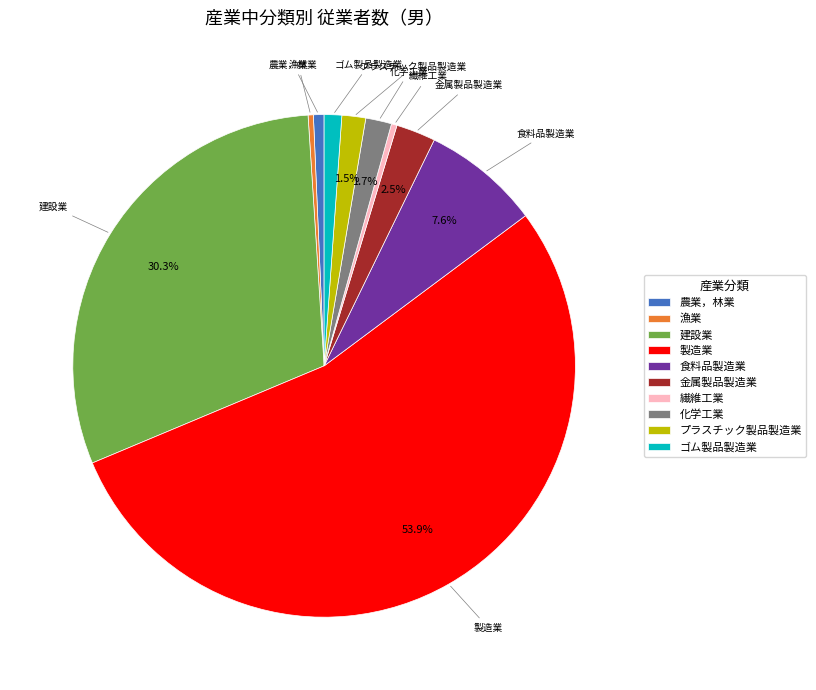

To the nearest percent, what portion does 建設業 represent?

30%